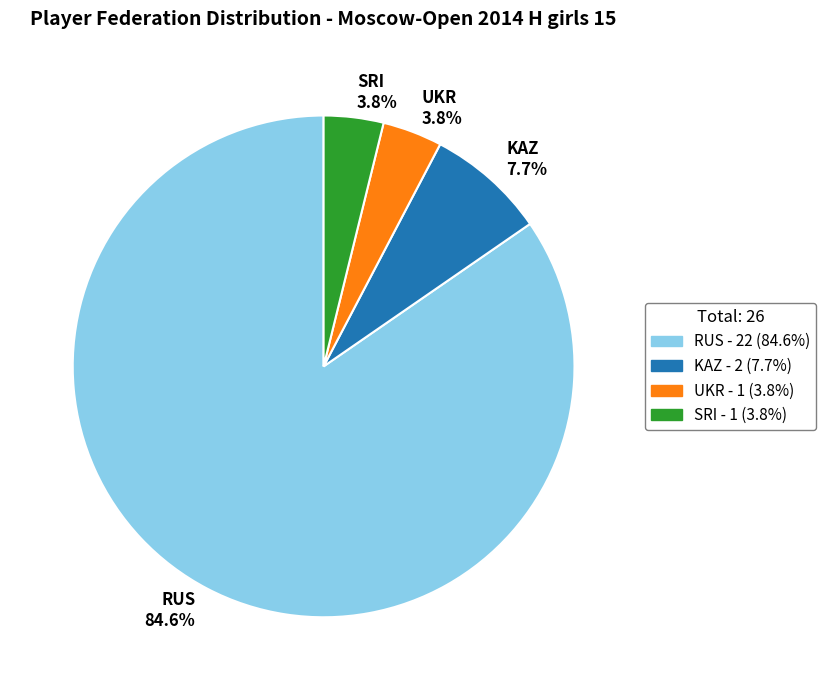

Between UKR 3.8% and RUS 84.6%, which is larger?

RUS 84.6%